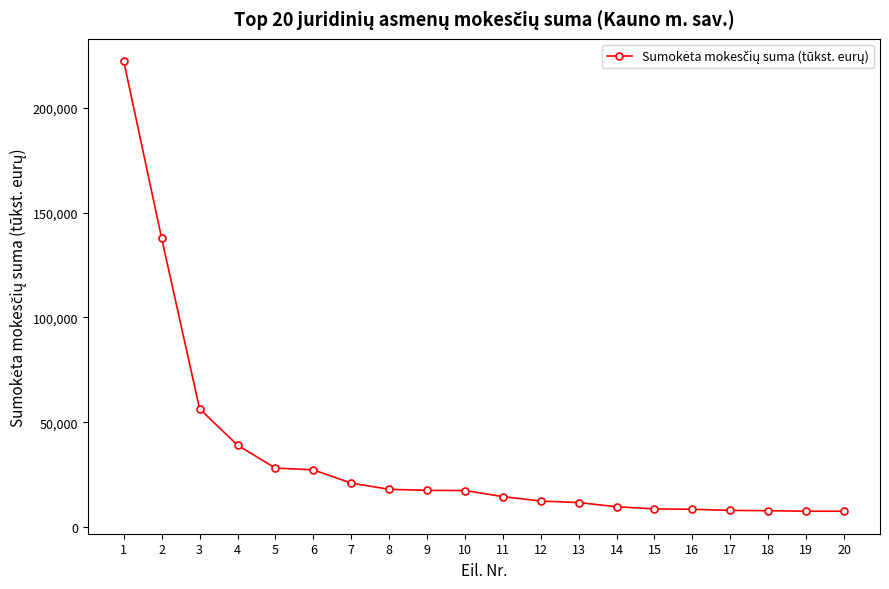

Where is the data nearest to the value 114872?

2